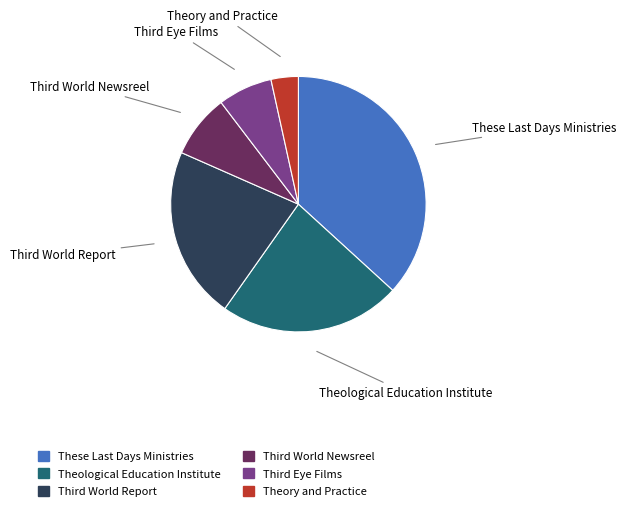

How many segments does this pie chart have?

6